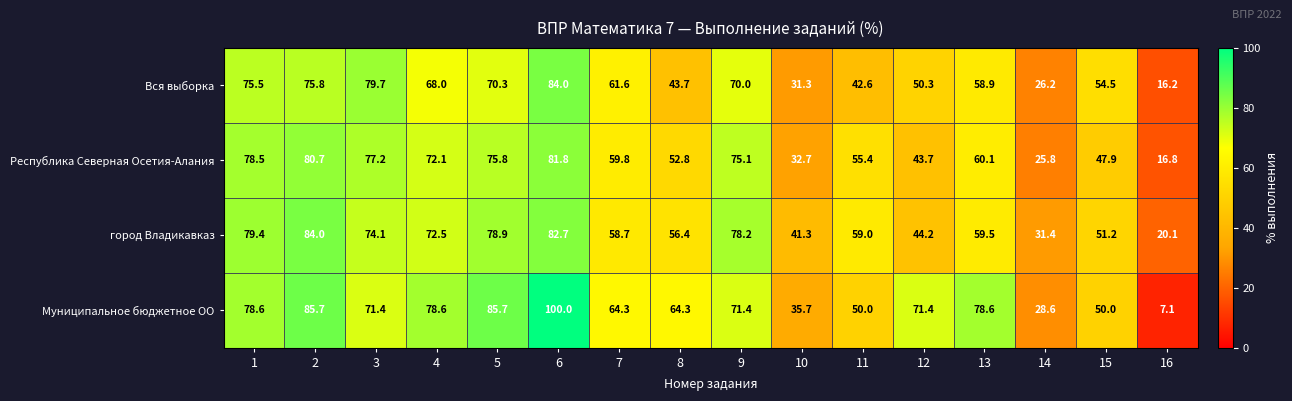

Count the number of data series in this chart.

4